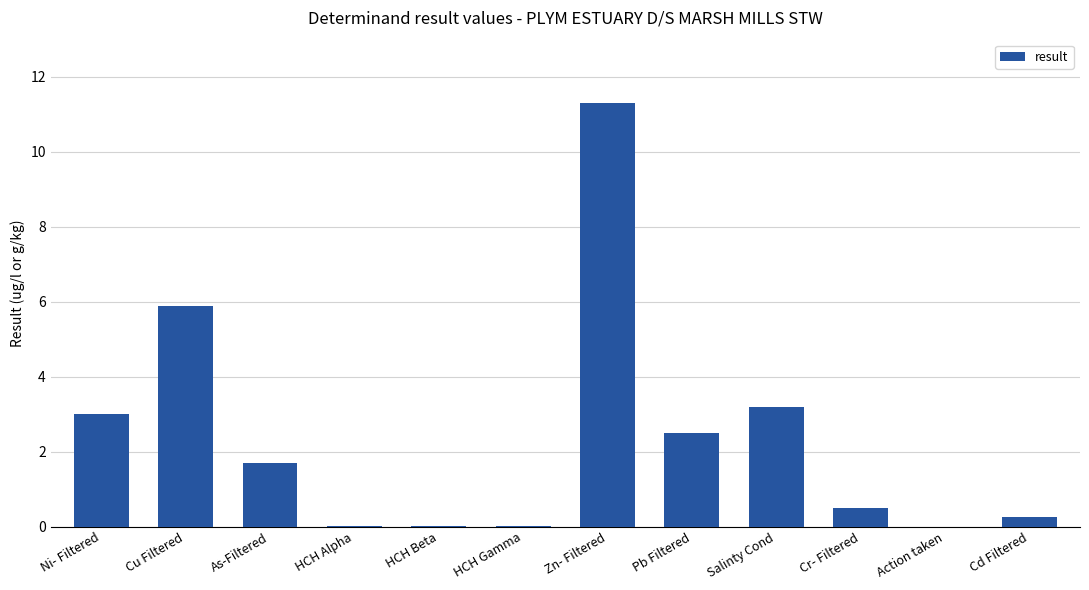

What is the sum of the values at Pb Filtered and Action taken?

2.5